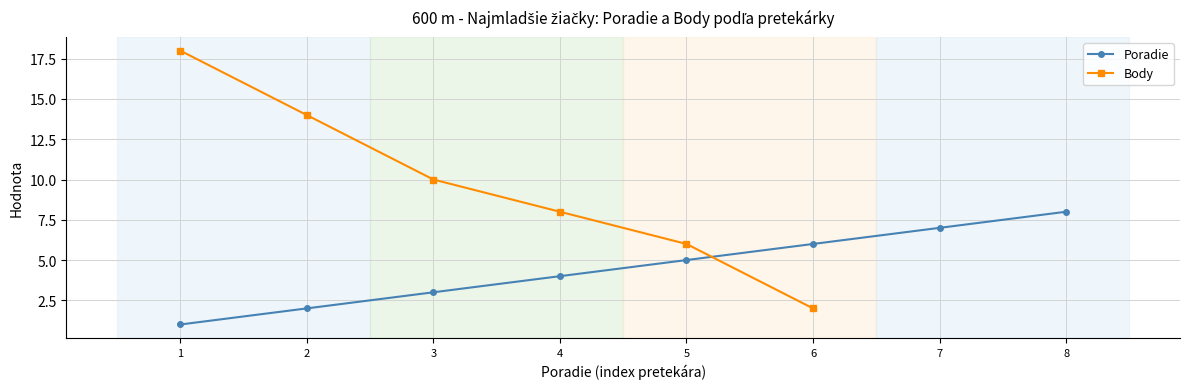

Rank the series by their maximum value, from highest to lowest.

Body, Poradie